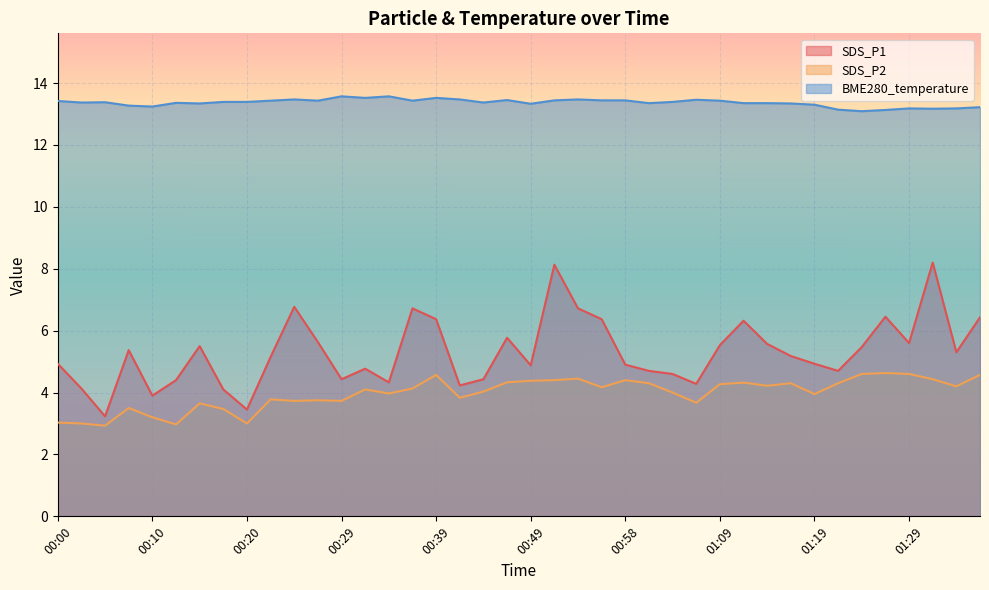

List the labels in order of SDS_P2 value, largest first.

01:27, 01:24, 01:29, 00:39, 01:37, 00:54, 01:32, 00:51, 00:58, 00:49, 00:46, 01:12, 01:01, 01:17, 01:22, 01:09, 01:14, 01:34, 00:56, 00:37, 00:32, 00:44, 01:03, 00:34, 01:19, 00:41, 00:22, 00:27, 00:24, 00:29, 01:06, 00:15, 00:07, 00:17, 00:10, 00:00, 00:03, 00:20, 00:12, 00:05